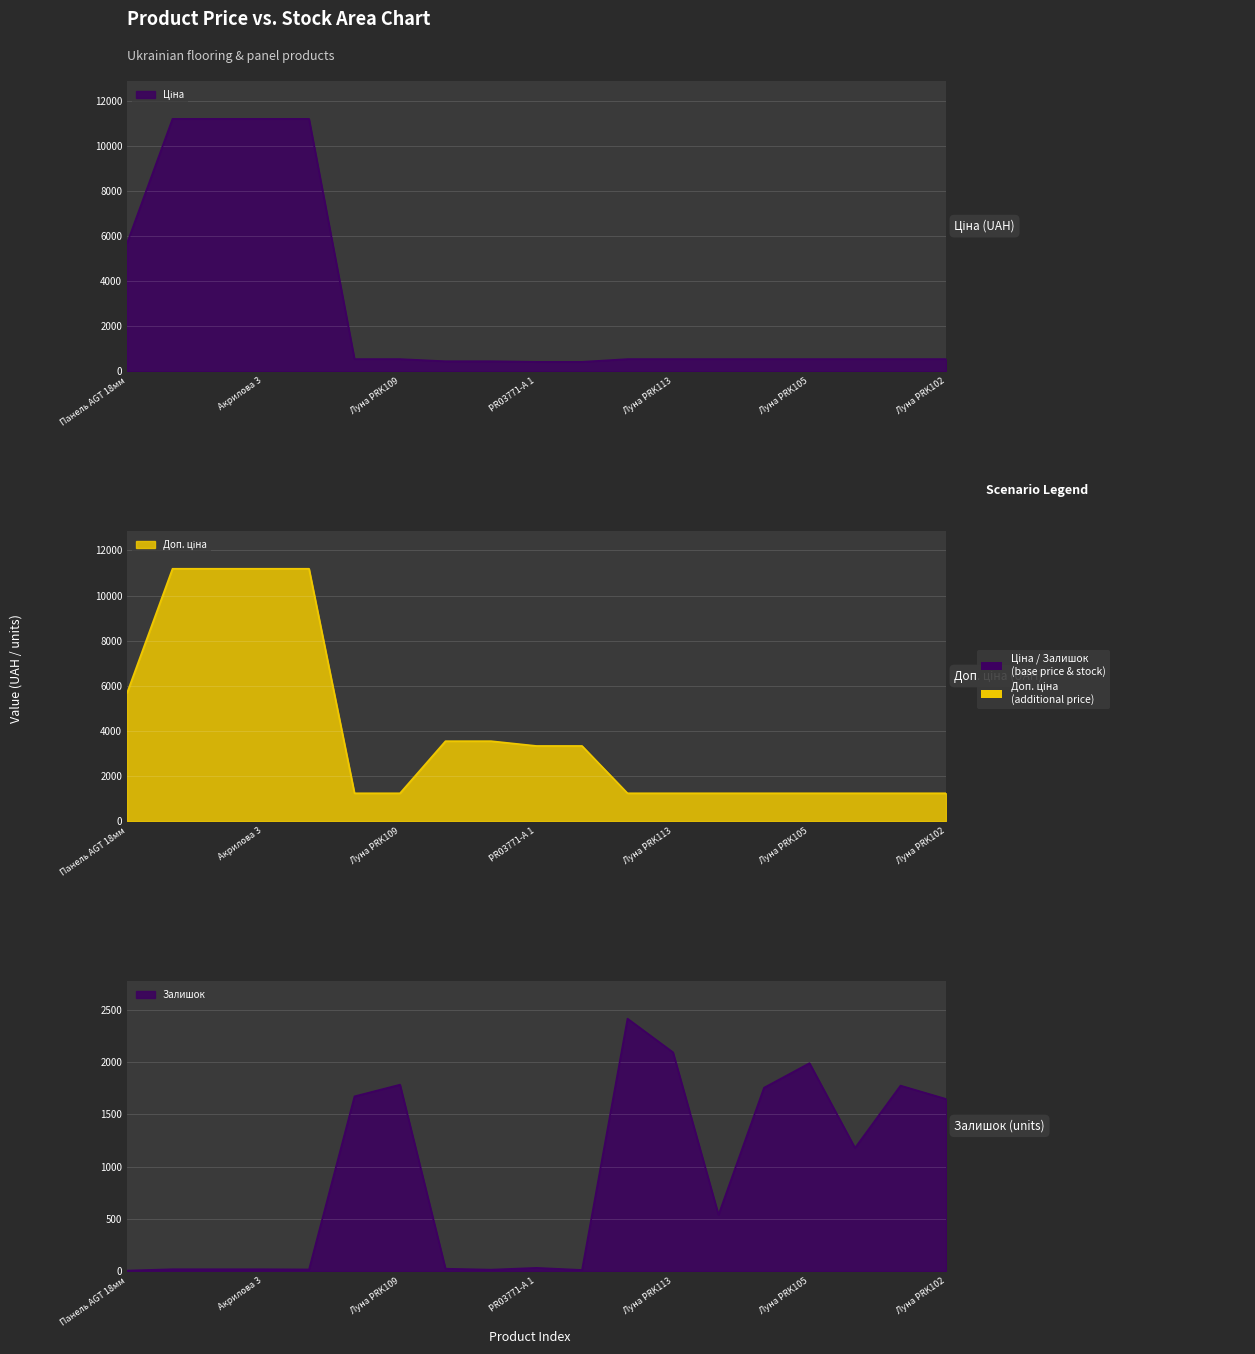

Is it true that Ціна equals 539.0 at 284032200?

True